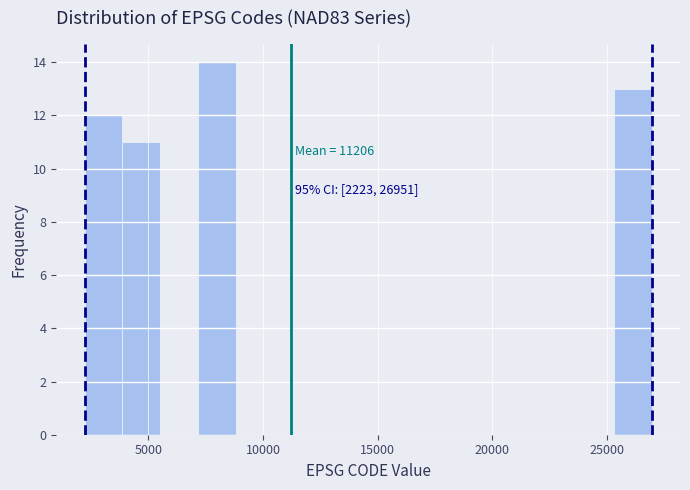

Around what value on the x-axis is the tallest bar? Give the approximate position of its centre, as read against the axis.

8000